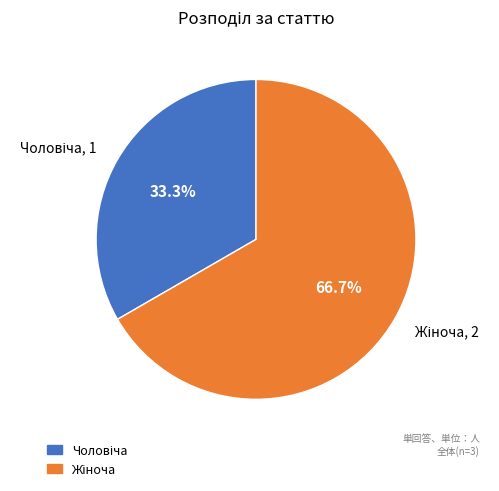

Is there any slice that represents more than half of the pie?

Yes